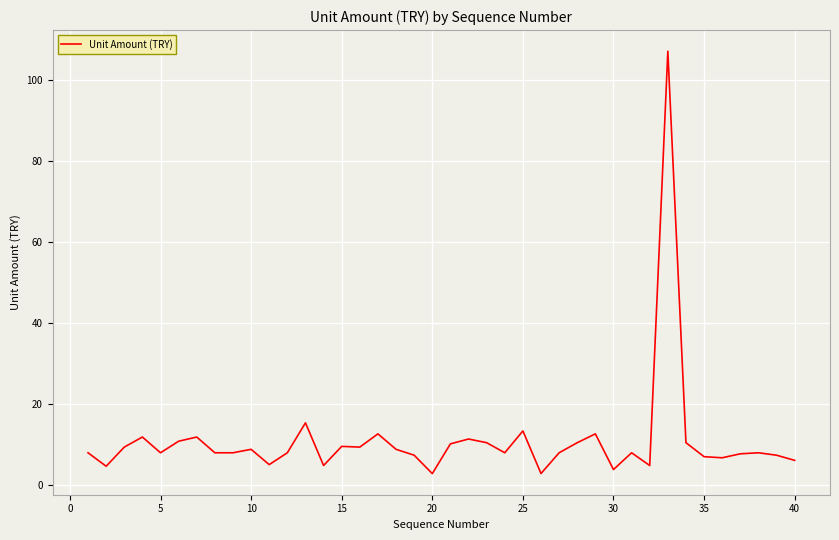

What is the minimum value shown in the chart?

2.9